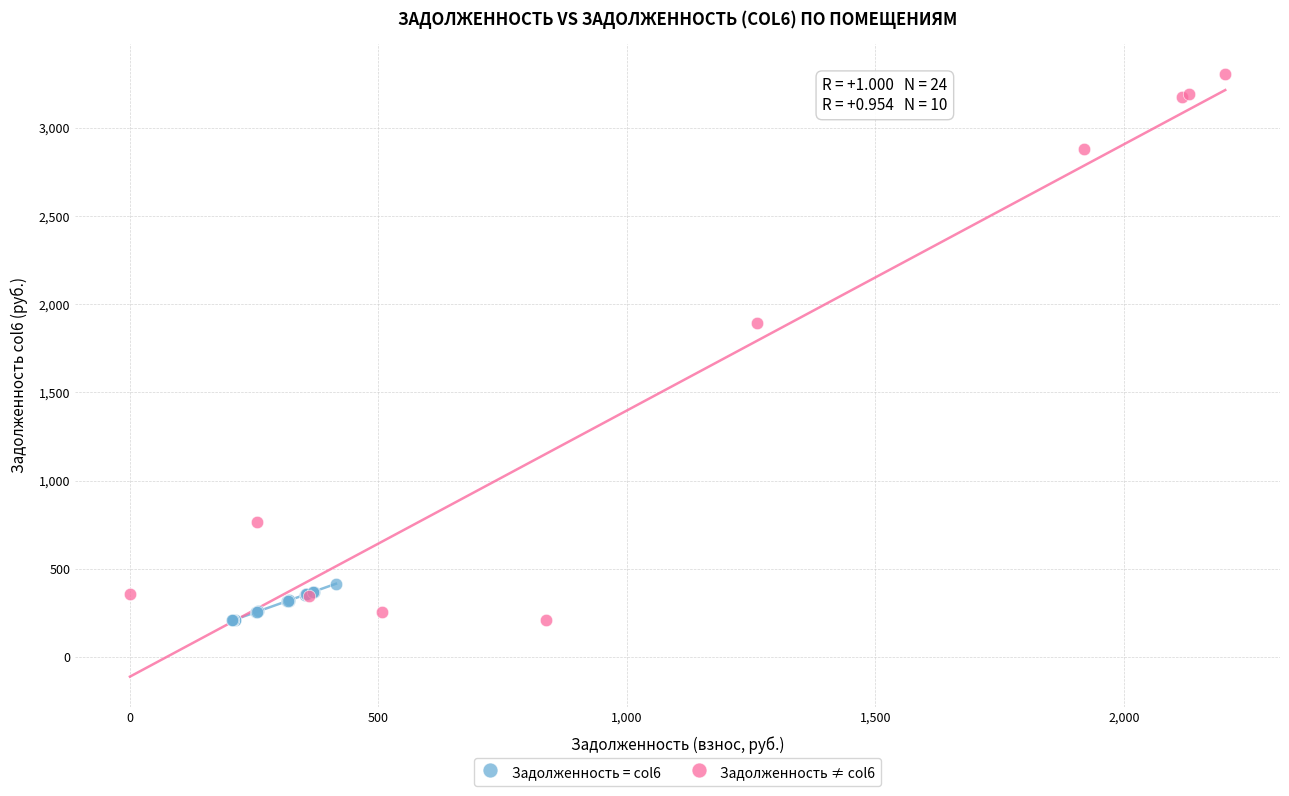

Which series has the widest spread of Y values?

Задолженность ≠ col6